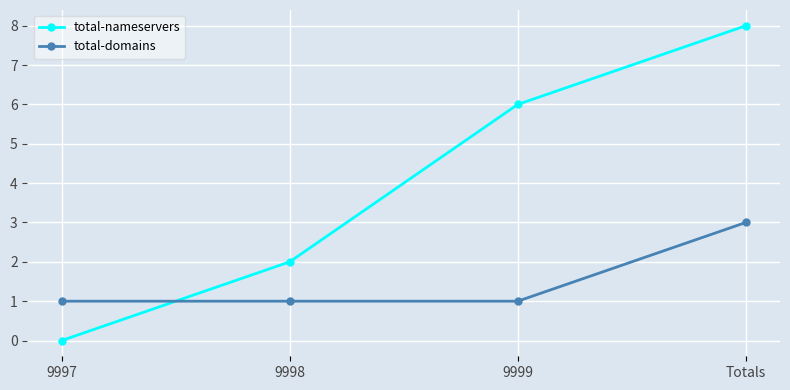

What position from the left is 9999?

3